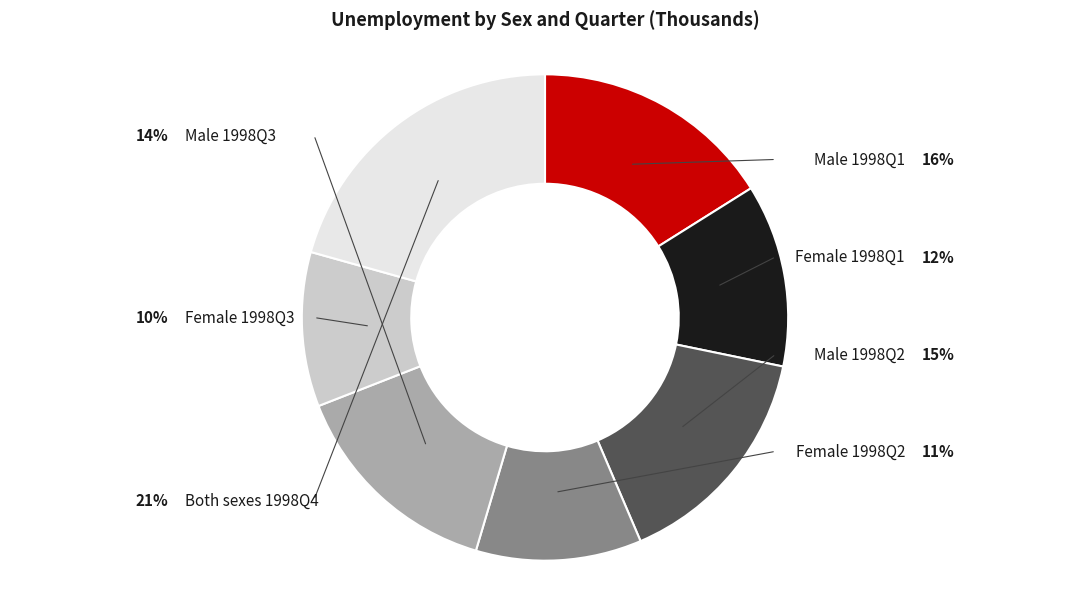

Rank the categories by value from highest to lowest.

Both sexes 1998Q4, Male 1998Q1, Male 1998Q2, Male 1998Q3, Female 1998Q1, Female 1998Q2, Female 1998Q3